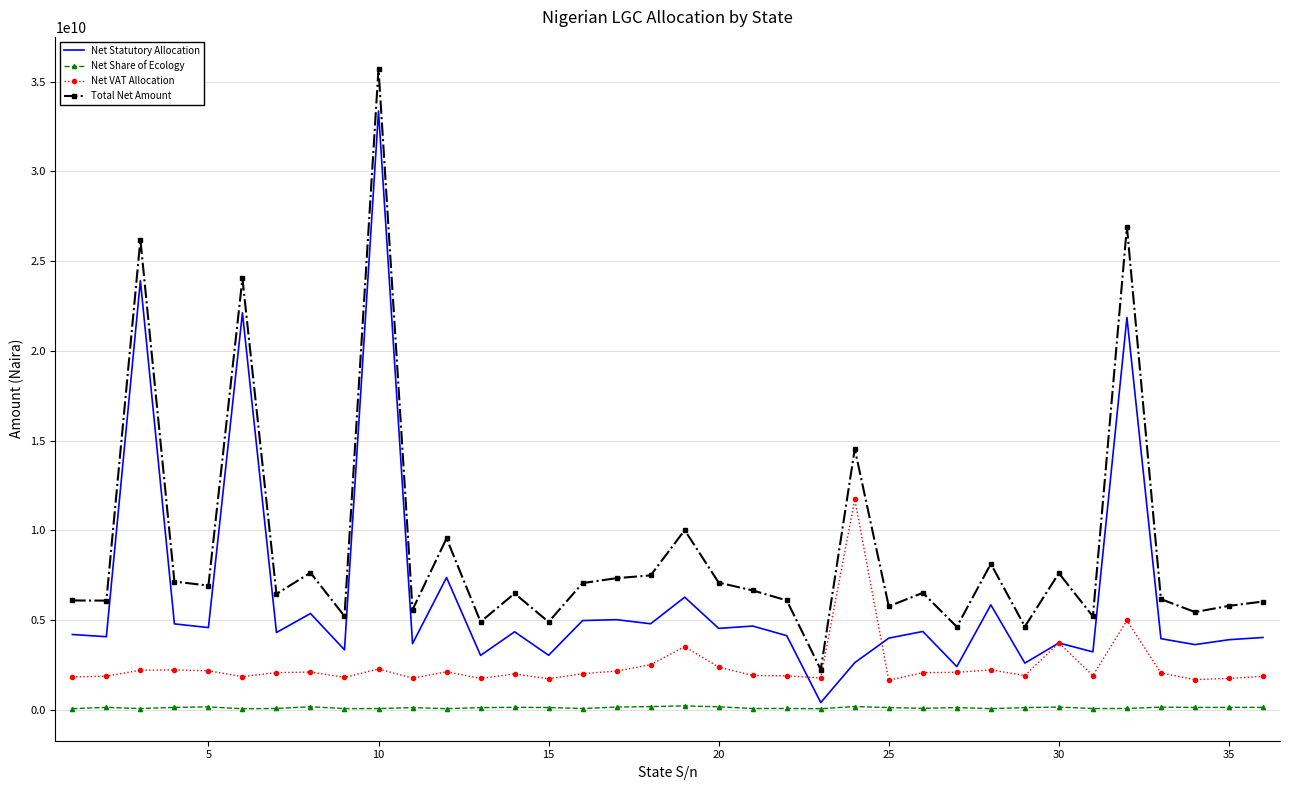

Which series has the largest total across all categories?

Total Net Amount